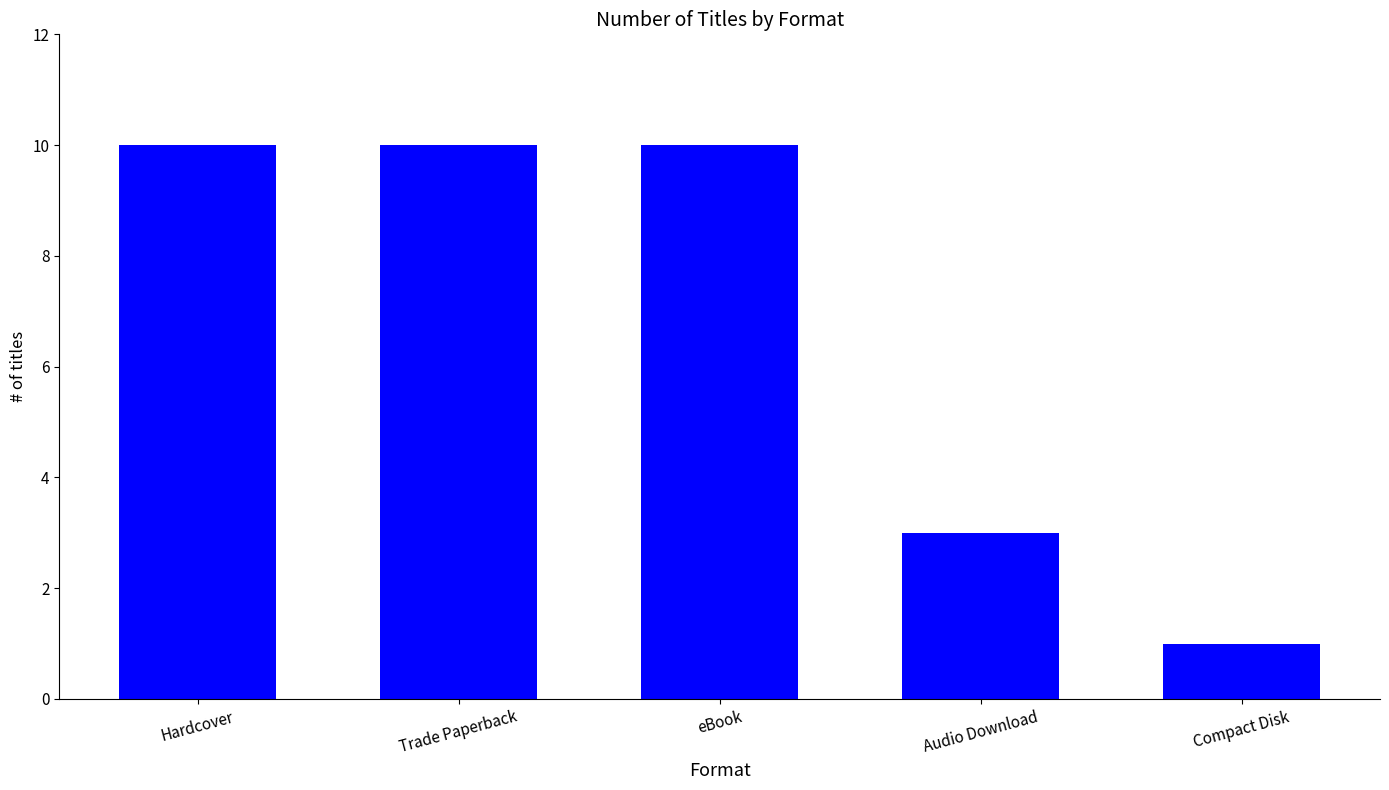

Reading left to right, extract all data points from this chart.

Hardcover=10	Trade Paperback=10	eBook=10	Audio Download=3	Compact Disk=1